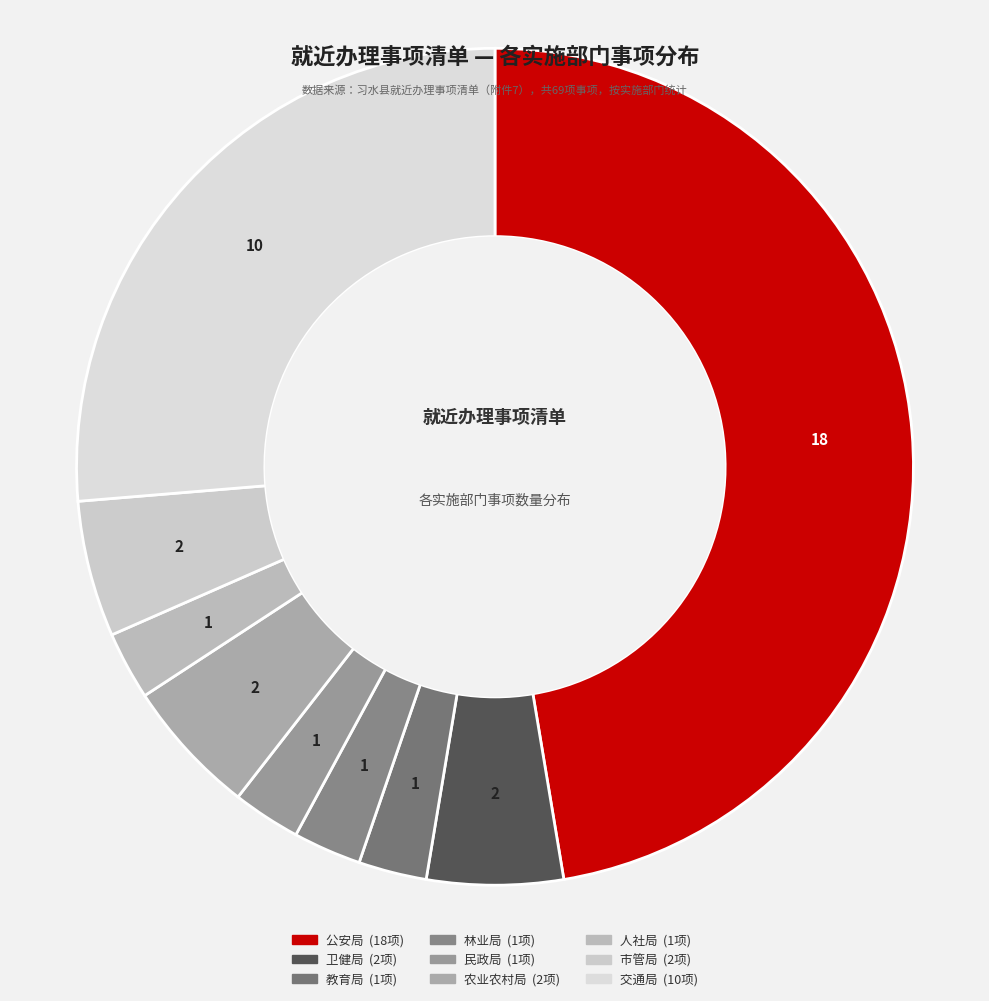

Is it true that 民政局 is 3% of the pie?

True